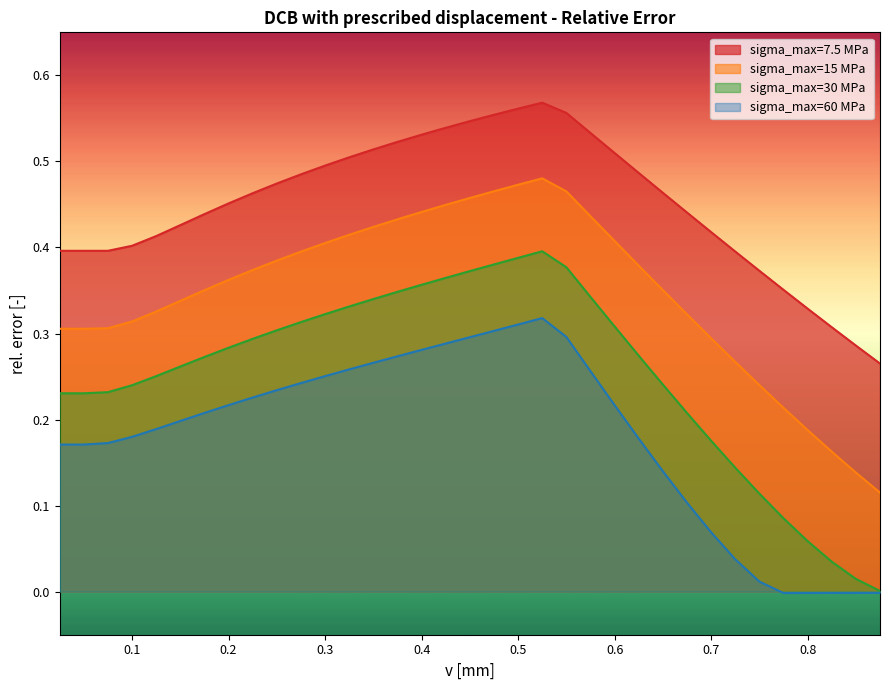

Count the sigma_max=15 MPa values in the range 0 to 1.

35